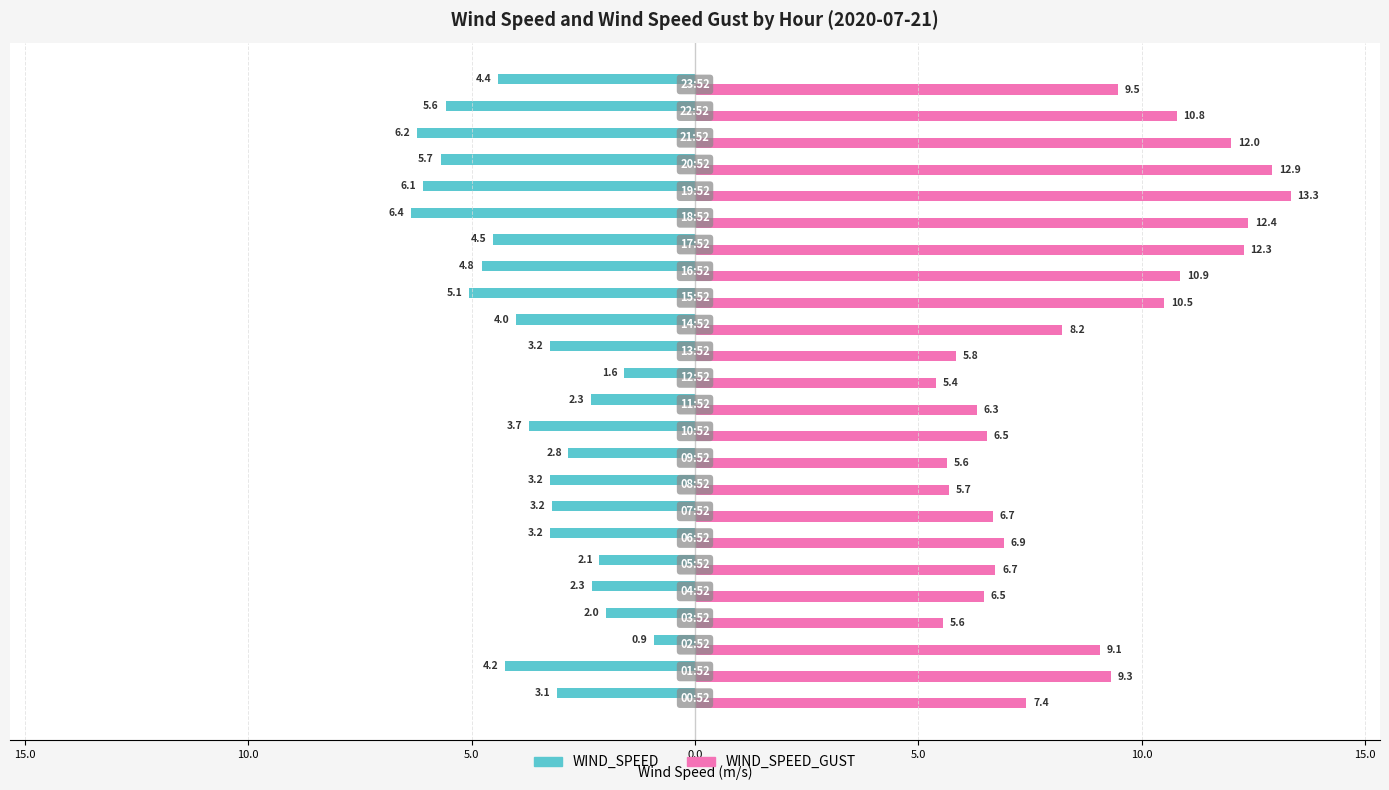

What are all the series names shown in the legend?

WIND_SPEED, WIND_SPEED_GUST